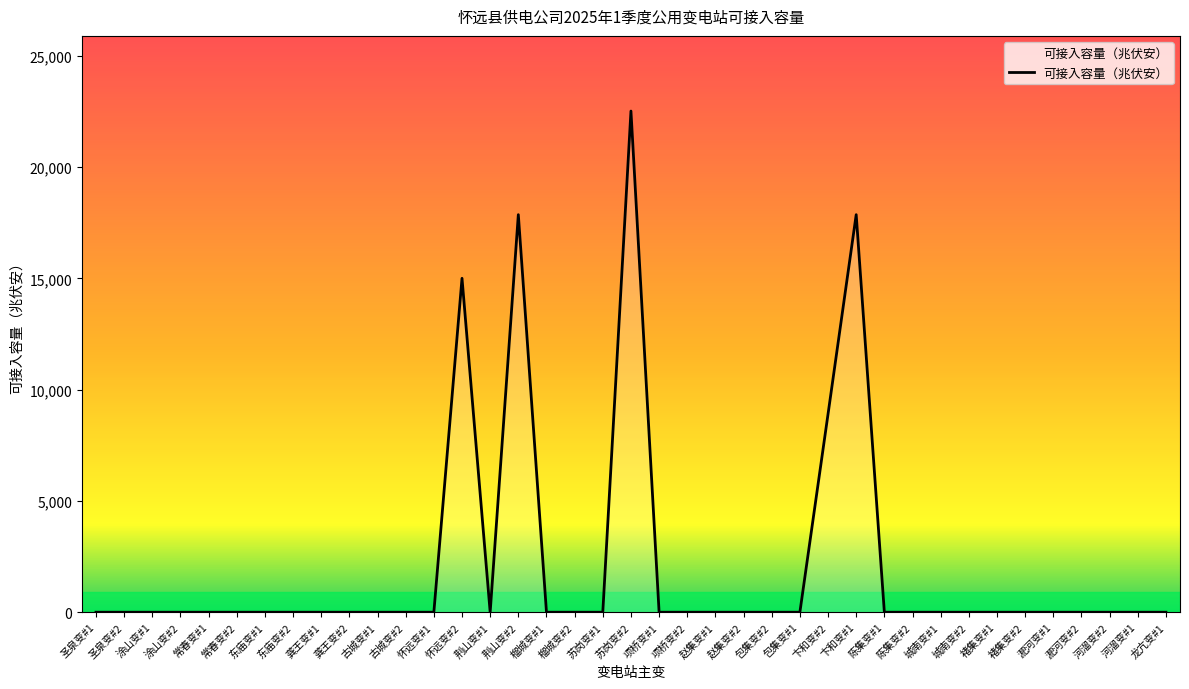

Reading left to right, transcribe all the data shown in this chart.

0.0	0.0	0.0	0.0	0.0	0.0	0.0	0.0	0.0	0.0	0.0	0.0	0.0	15004.9	0.0	17864.5	0.0	0.0	0.0	22520.4	0.0	0.0	0.0	0.0	0.0	0.0	8906.2	17864.5	0.0	0.0	0.0	0.0	0.0	0.0	0.0	0.0	0.0	0.0	0.0